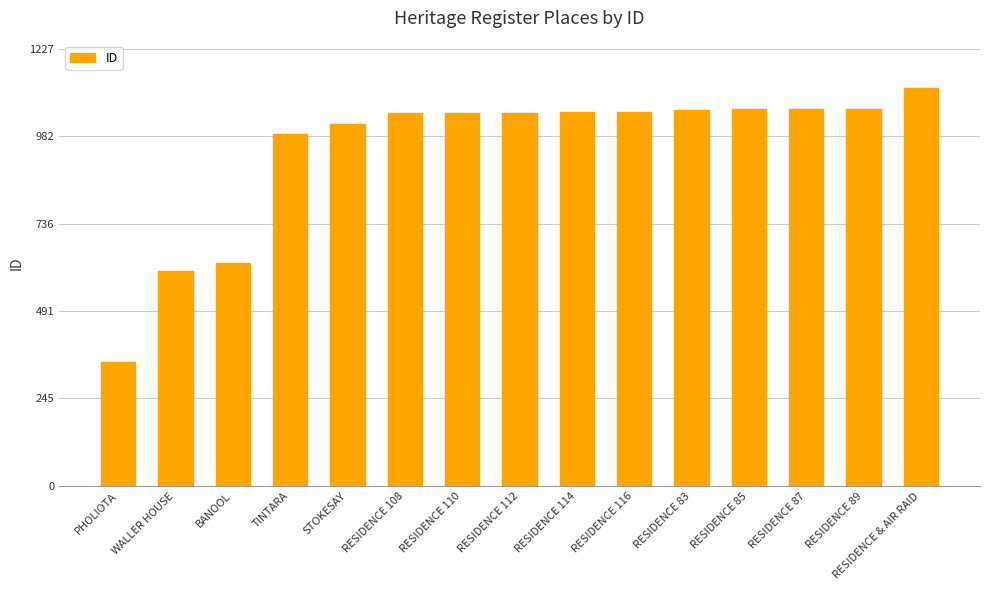

At which category does the chart reach its peak across all series?

RESIDENCE & AIR RAID